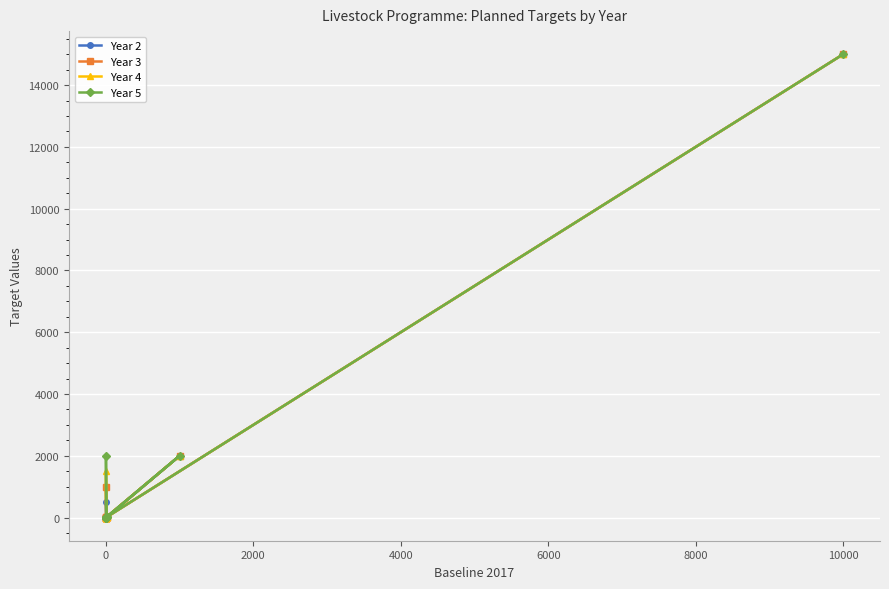

True or false: Year 5 and Year 2 cross at least once.

True